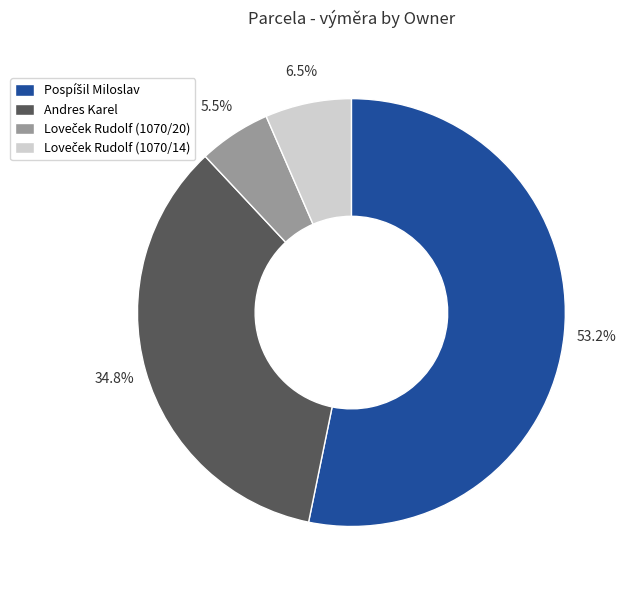

To the nearest percent, what is the difference between the largest and smallest slice percentages?

48%